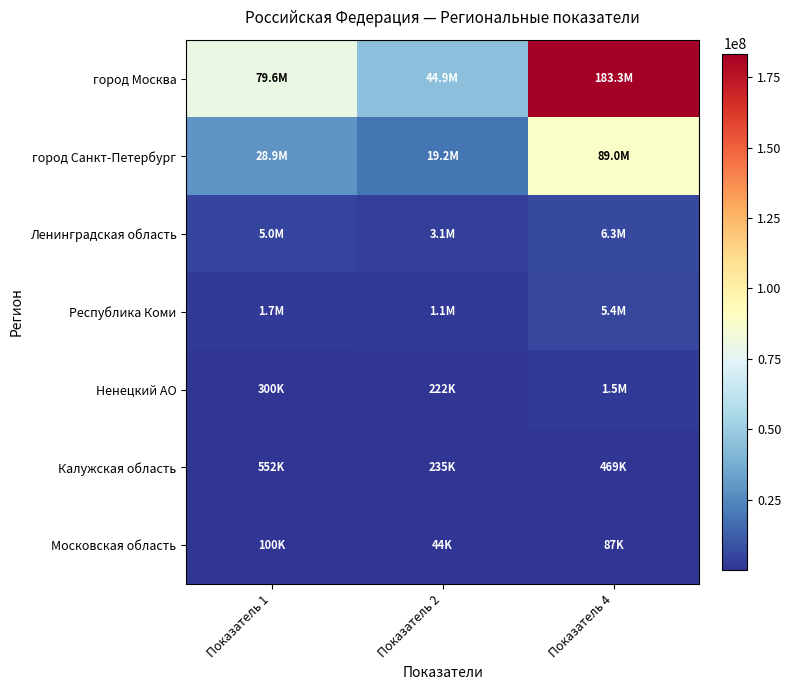

What is the spread (max minus min) of values at Показатель 2?

44835268